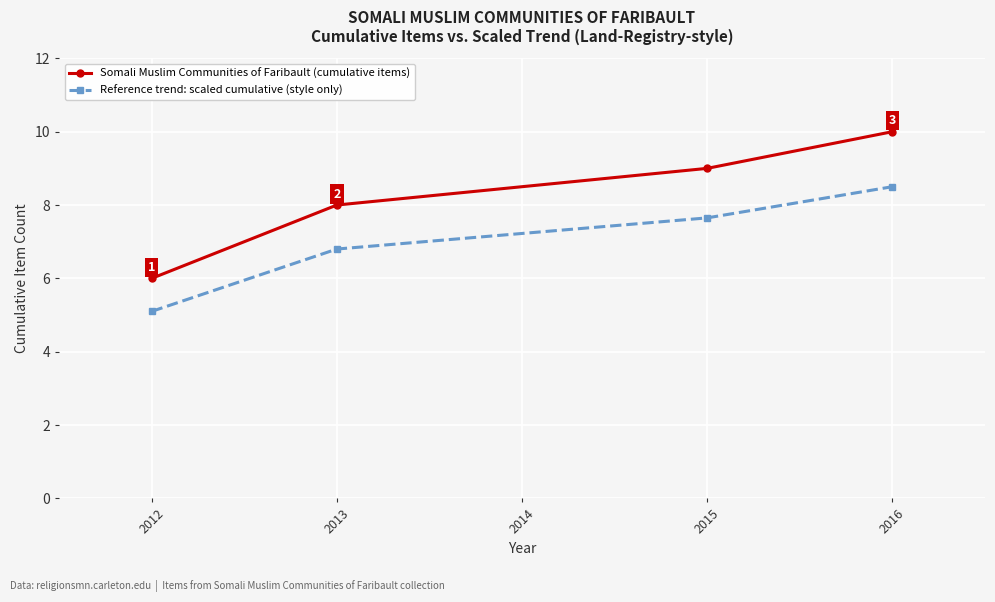

Is it true that Reference trend: scaled cumulative (style only) equals 5.1 at 2012?

True